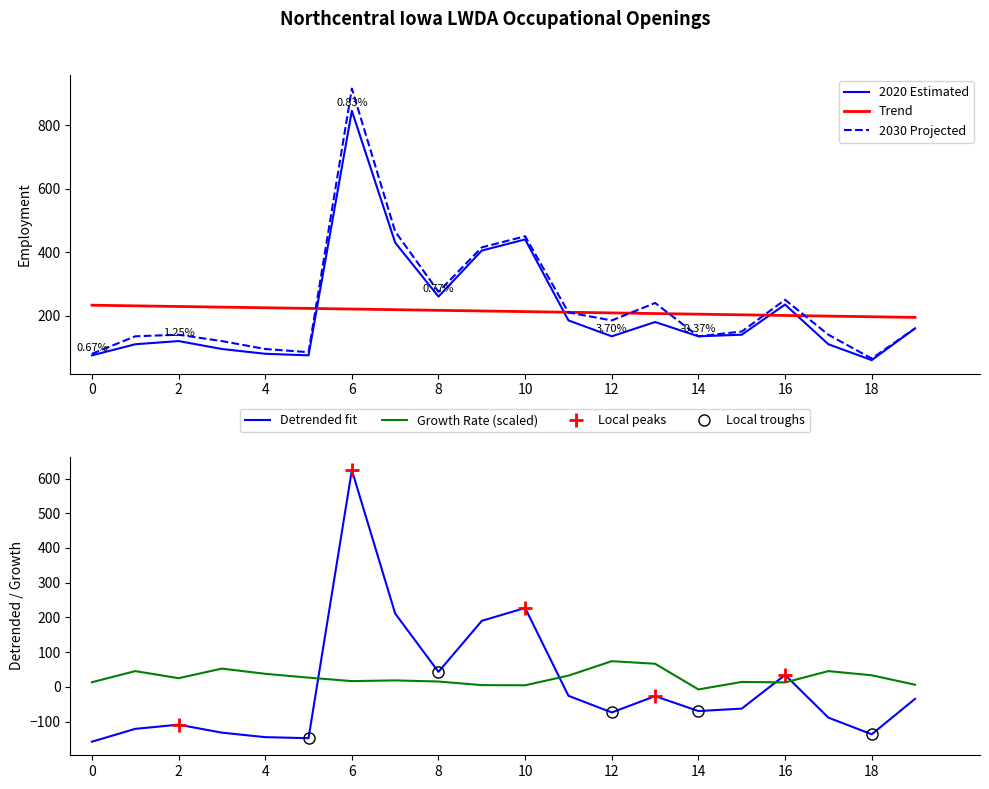

Which series ends up on top after the final intersection of 2020 Estimated and Trend?

Trend